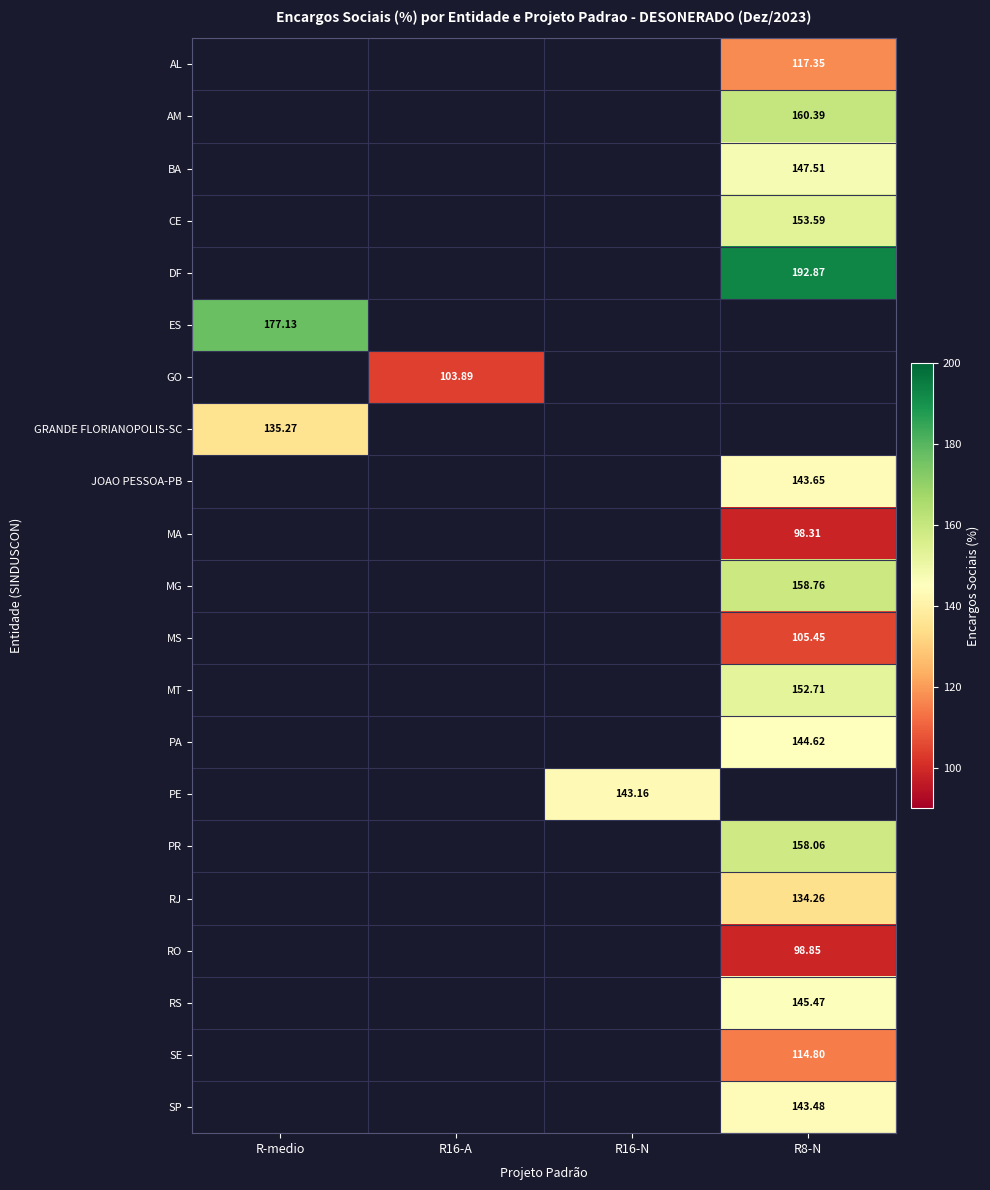

How many values in RS are above zero?

1